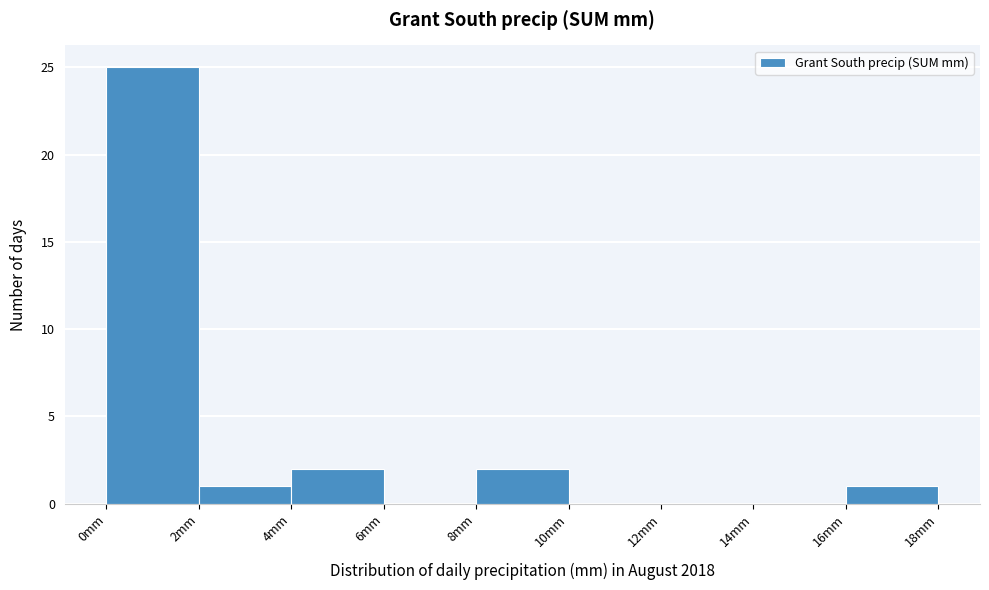

Reading left to right, transcribe this chart: for each bar, give the range it covers on the x-axis and its height. The values are not printed on the chart, so give them approximately, as read against the axis.

0 to 2: 25
2 to 4: 1
4 to 6: 2
6 to 8: 0
8 to 10: 2
10 to 12: 0
12 to 14: 0
14 to 16: 0
16 to 18: 1